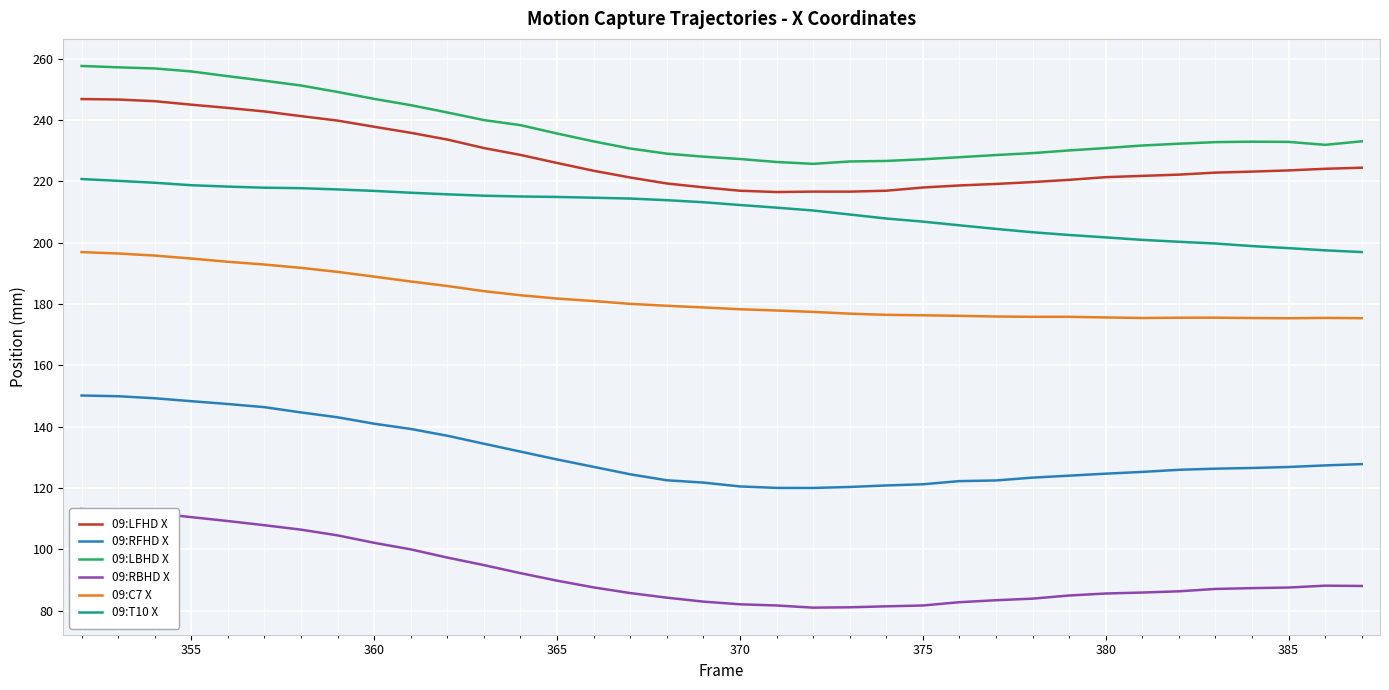

True or false: 09:RFHD X and 09:C7 X intersect in this chart.

False